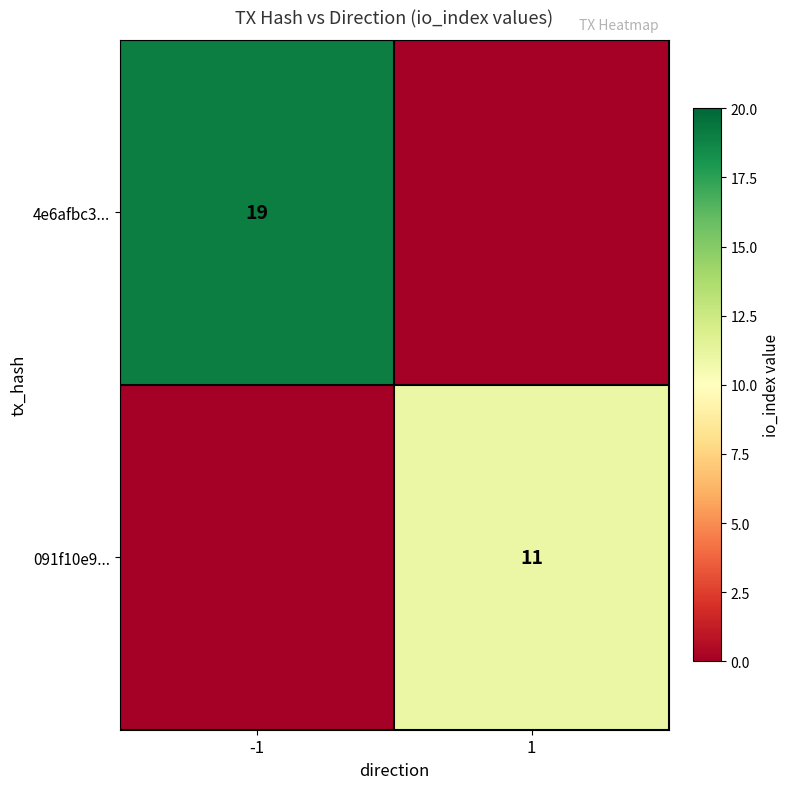

The value of 091f10e9... at 1 is 15. True or false?

False